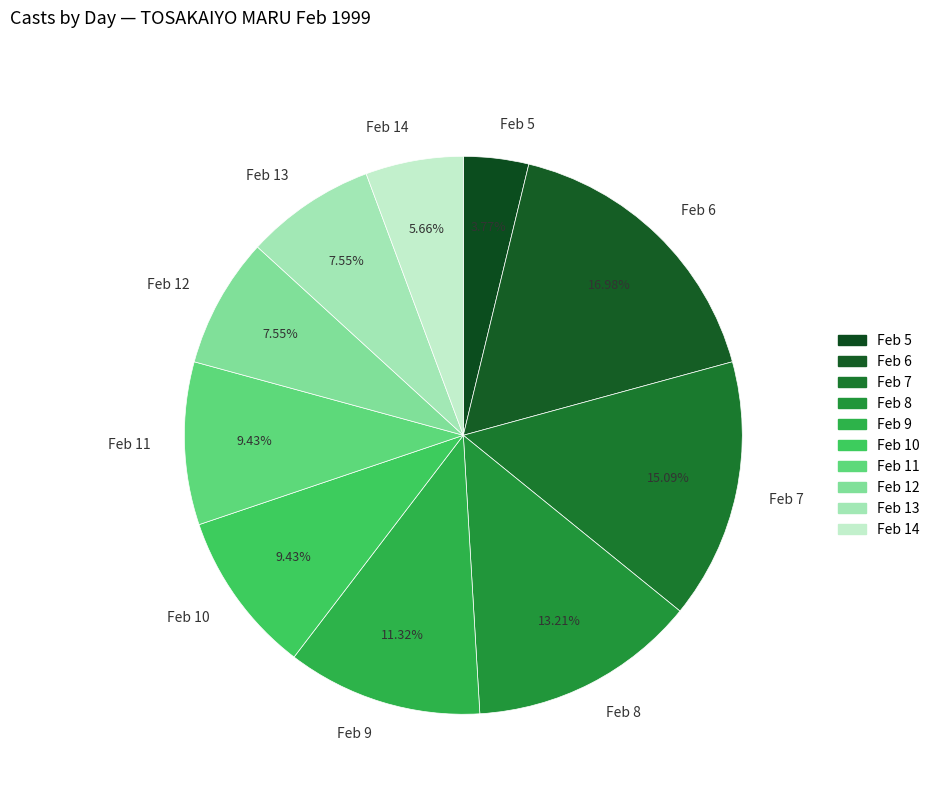

Combined, do Feb 7 and Feb 13 account for over 50%?

No